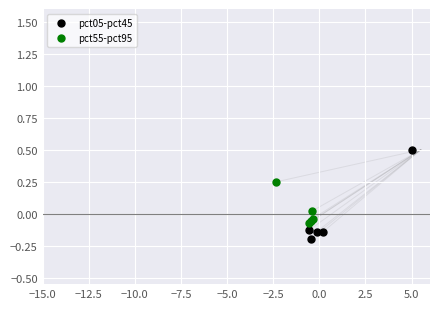

Which series contains the lowest Y value?

pct05-pct45